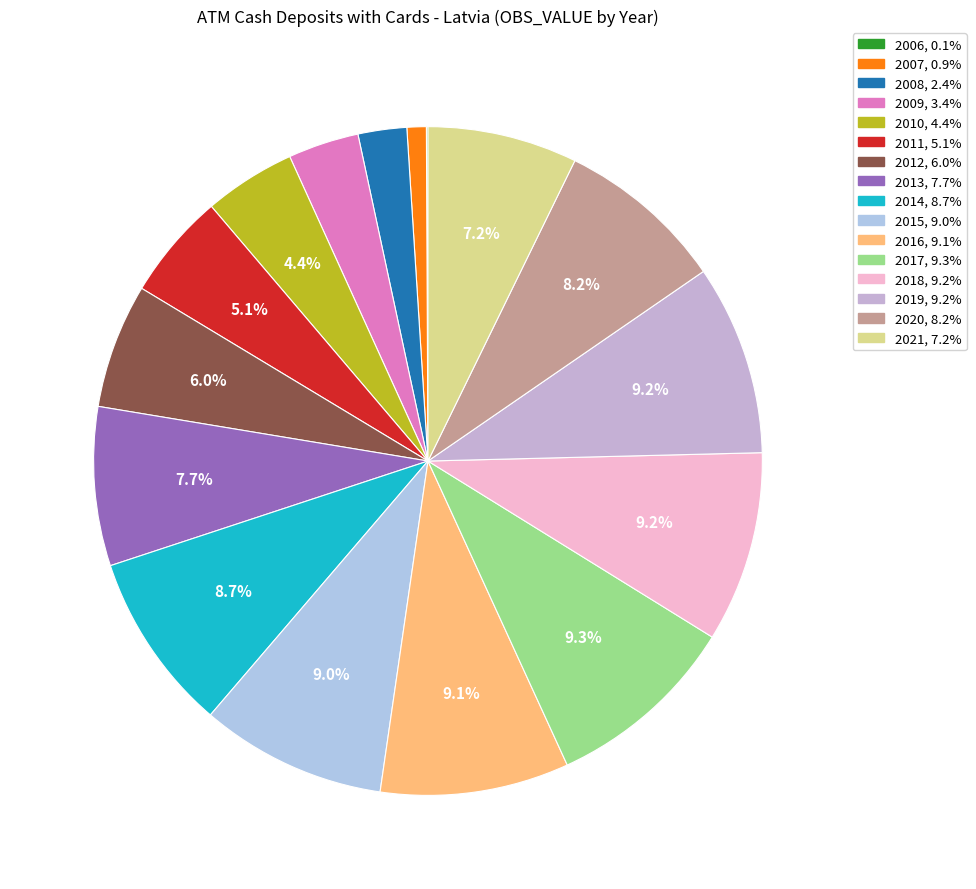

Which category has the smallest portion of the pie?

2006